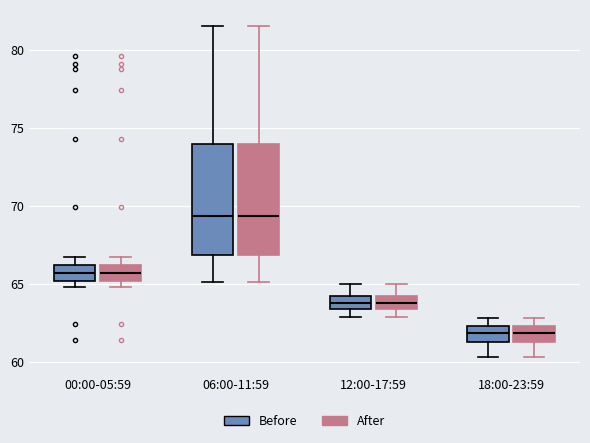

Where is the lower edge of the box for 18:00-23:59 (Before) on the y-axis? The values are not printed on the chart, so give them approximately, as read against the axis.

61.5